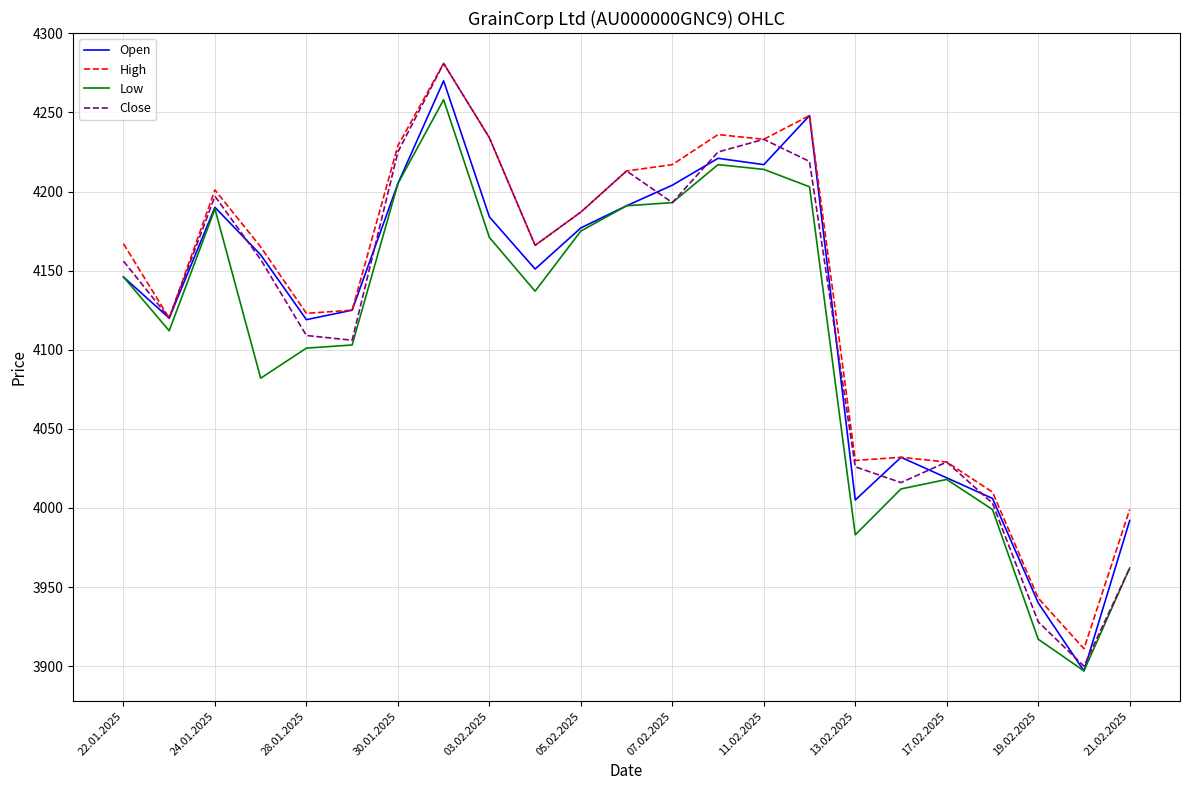

True or false: High has more than 2 points higher than both neighbors.

True